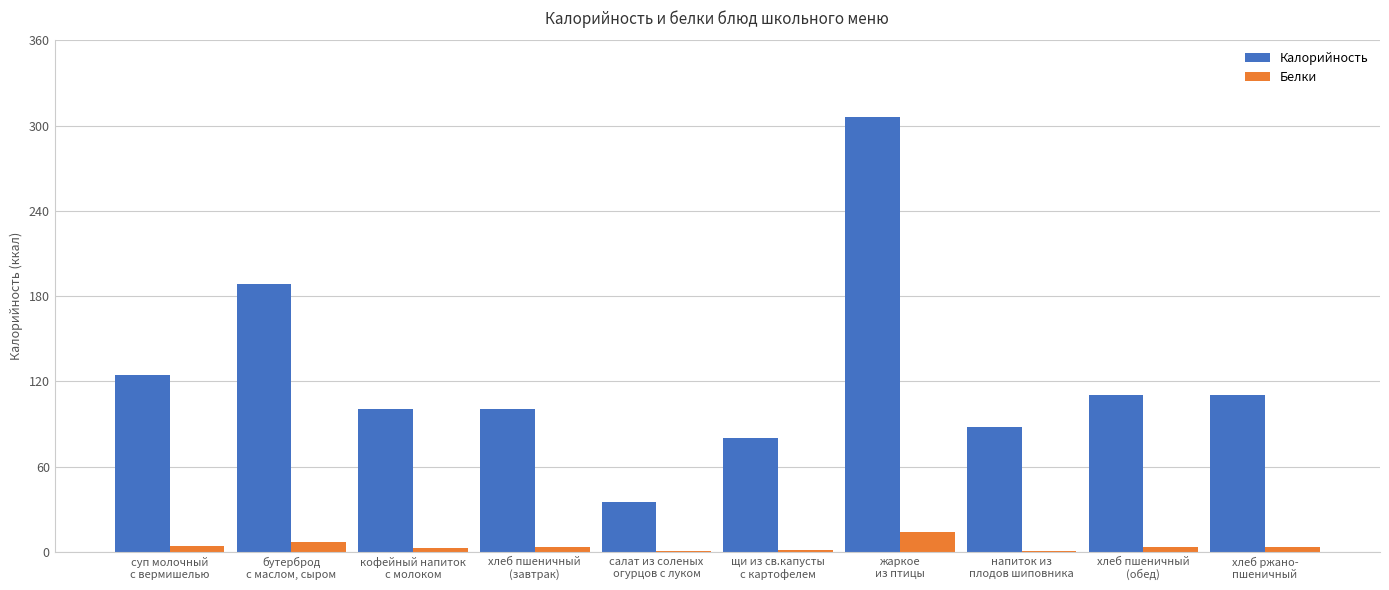

Are the bars grouped side by side (vs. stacked)?

Yes